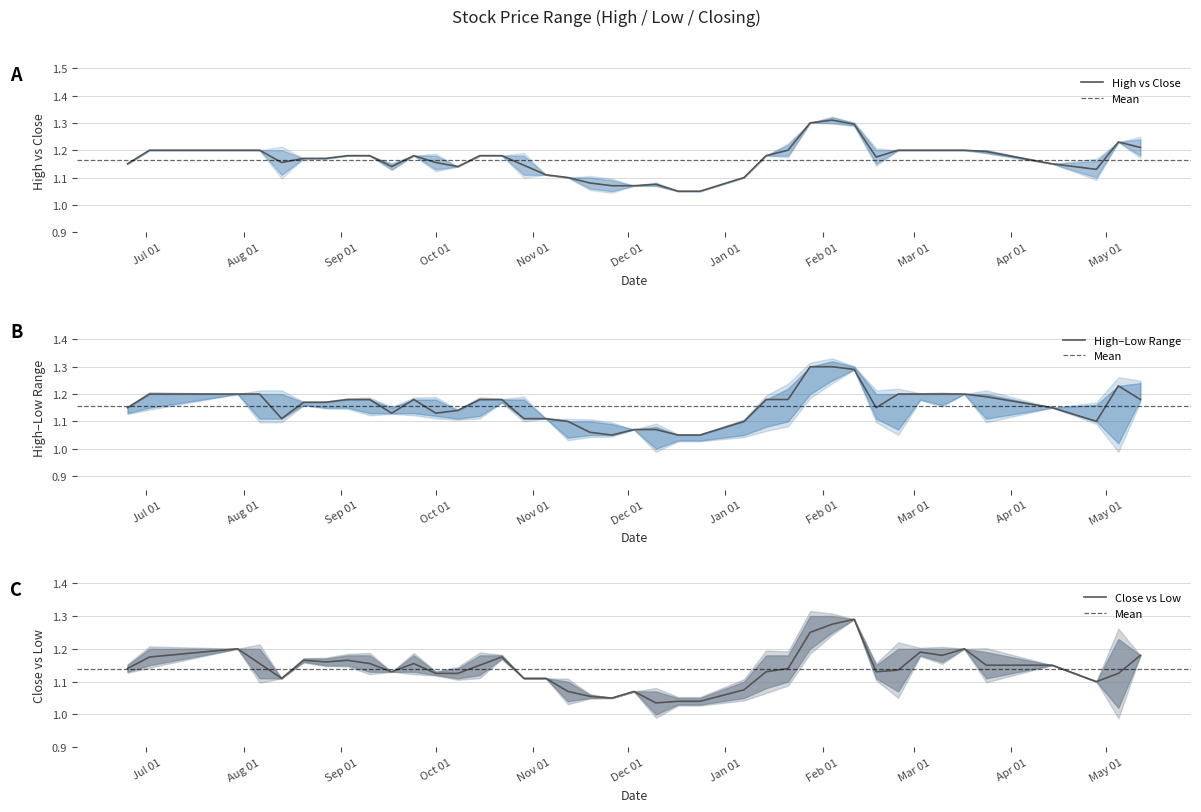

In Low, how many points are lower than both neighbors (excluding endpoints)?

7